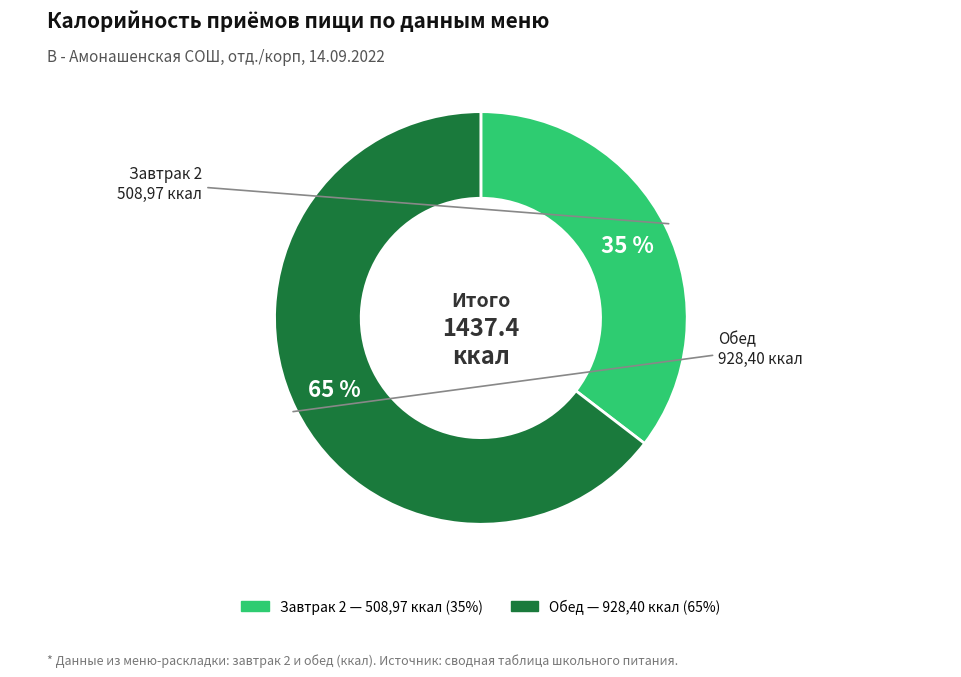

Does any single category account for the majority?

Yes